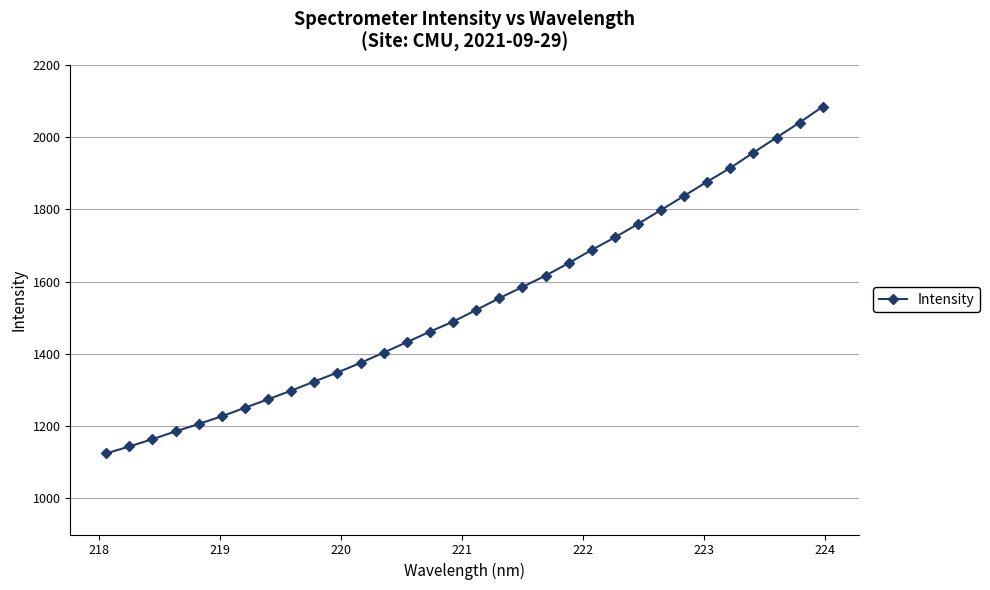

What is the minimum value shown in the chart?

1124.3